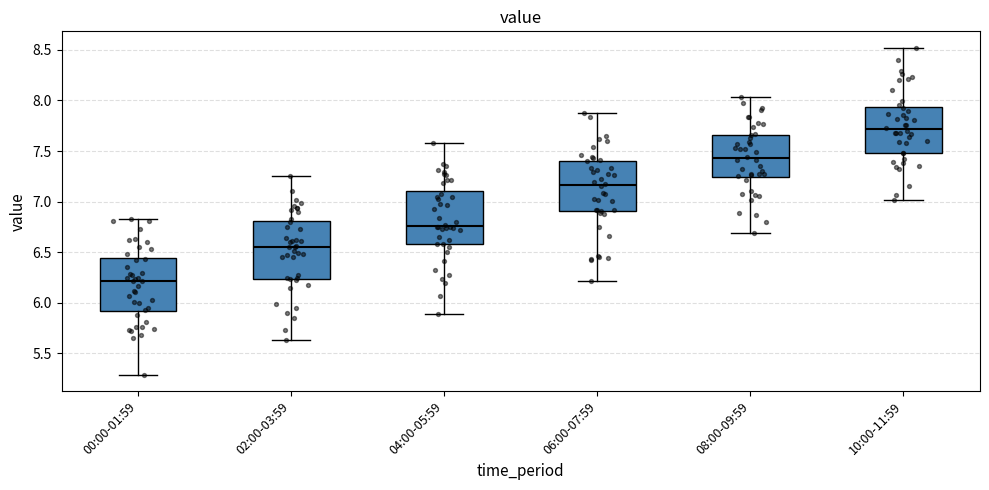

Where does the upper whisker of the box for 02:00-03:59 end on the y-axis? The values are not printed on the chart, so give them approximately, as read against the axis.

7.25